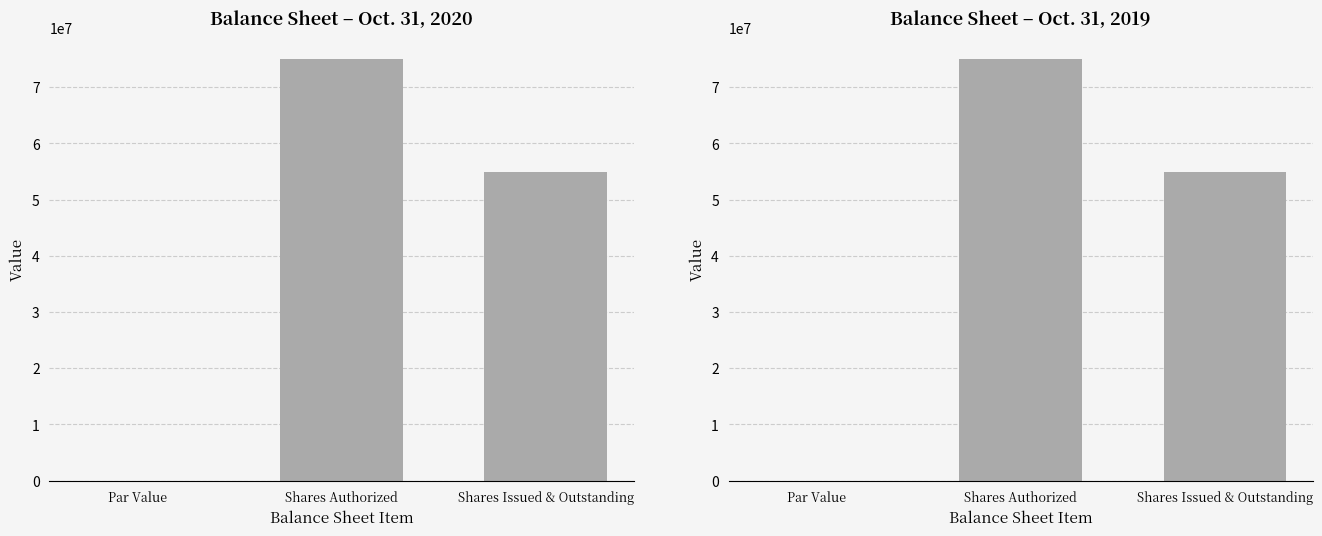

Which category has the highest value in the Oct. 31, 2019 series?

Shares Authorized